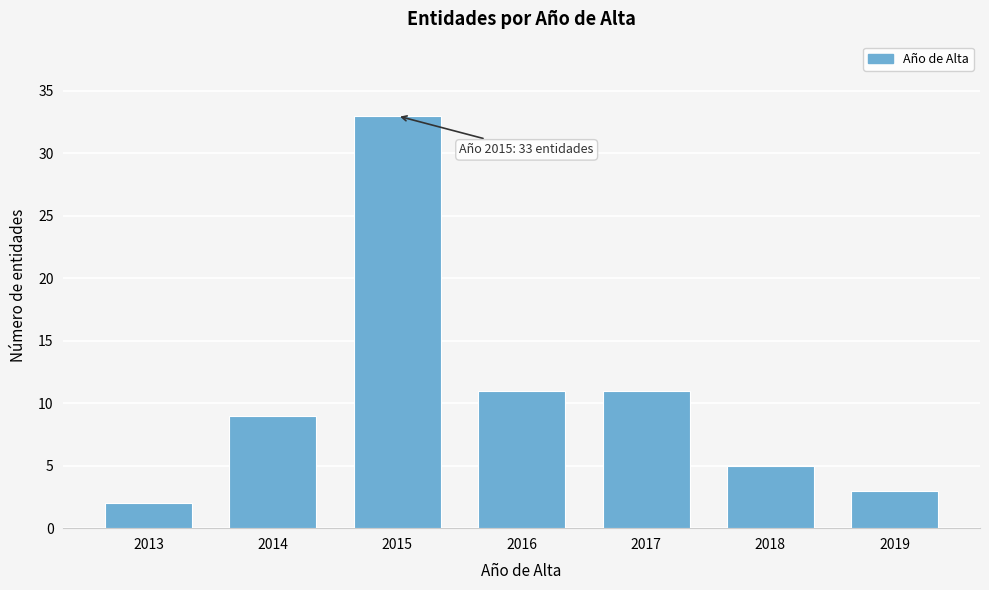

Reading right to left, extract all data points from this chart.

3	5	11	11	33	9	2